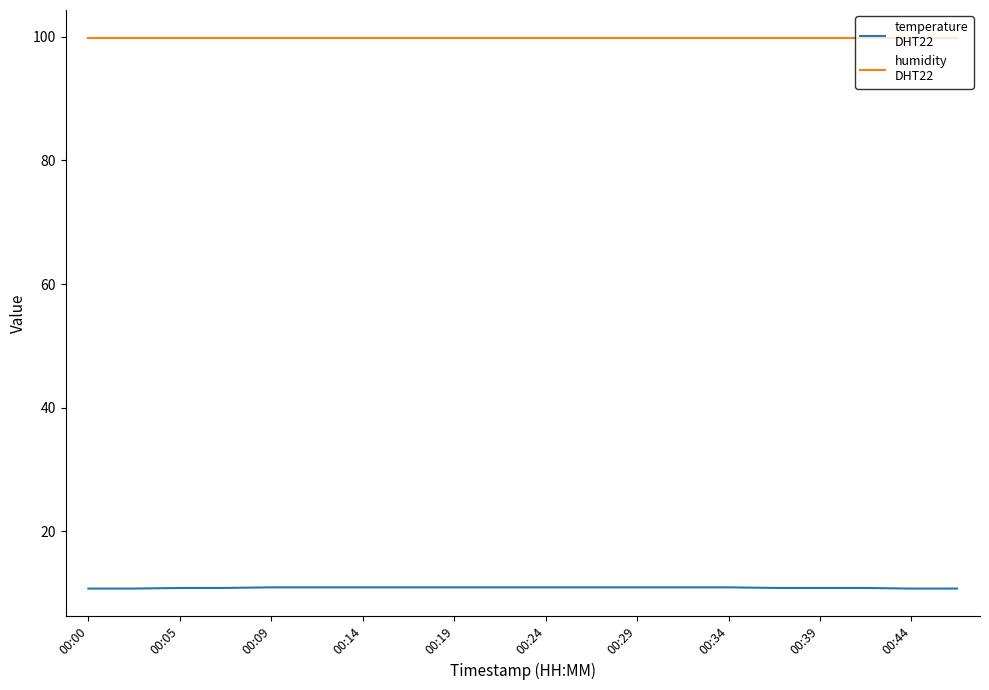

What is the minimum value shown in the chart?

10.7